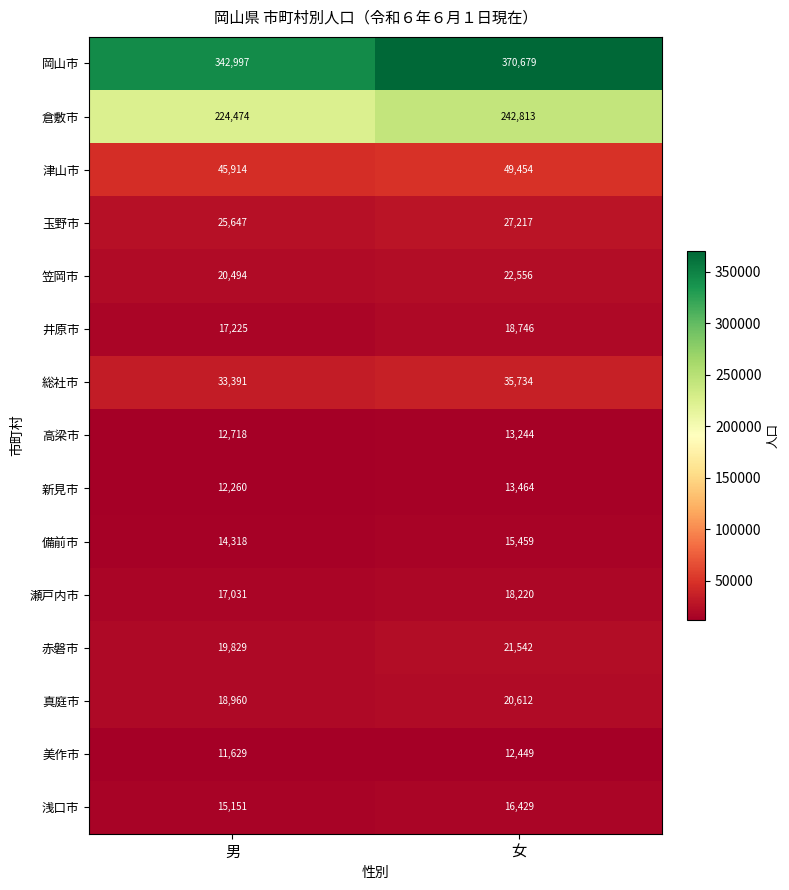

The value of 津山市 at 男 is 45914. True or false?

True